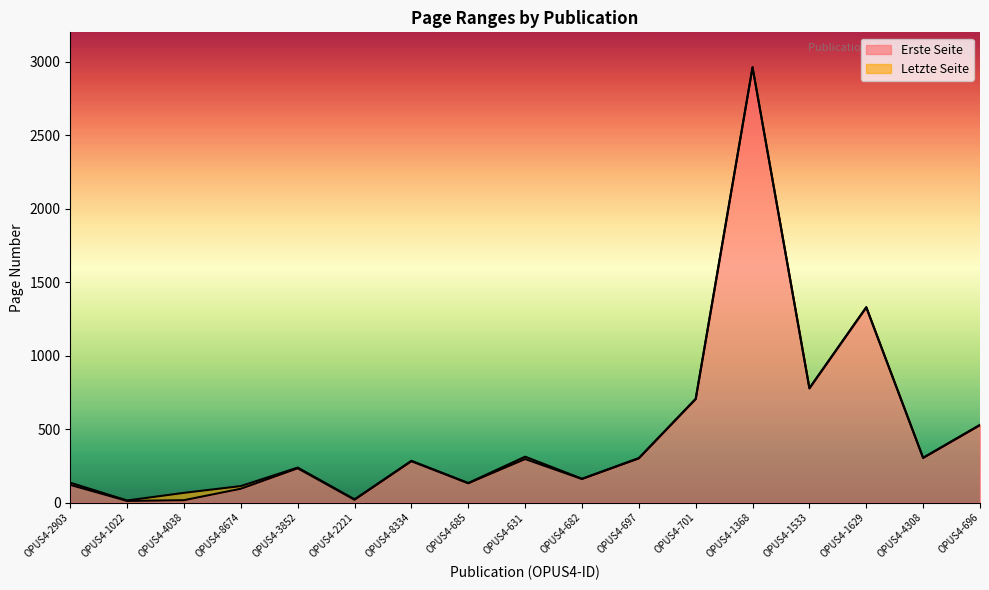

In Erste Seite, how many points are higher than both neighbors (excluding endpoints)?

5